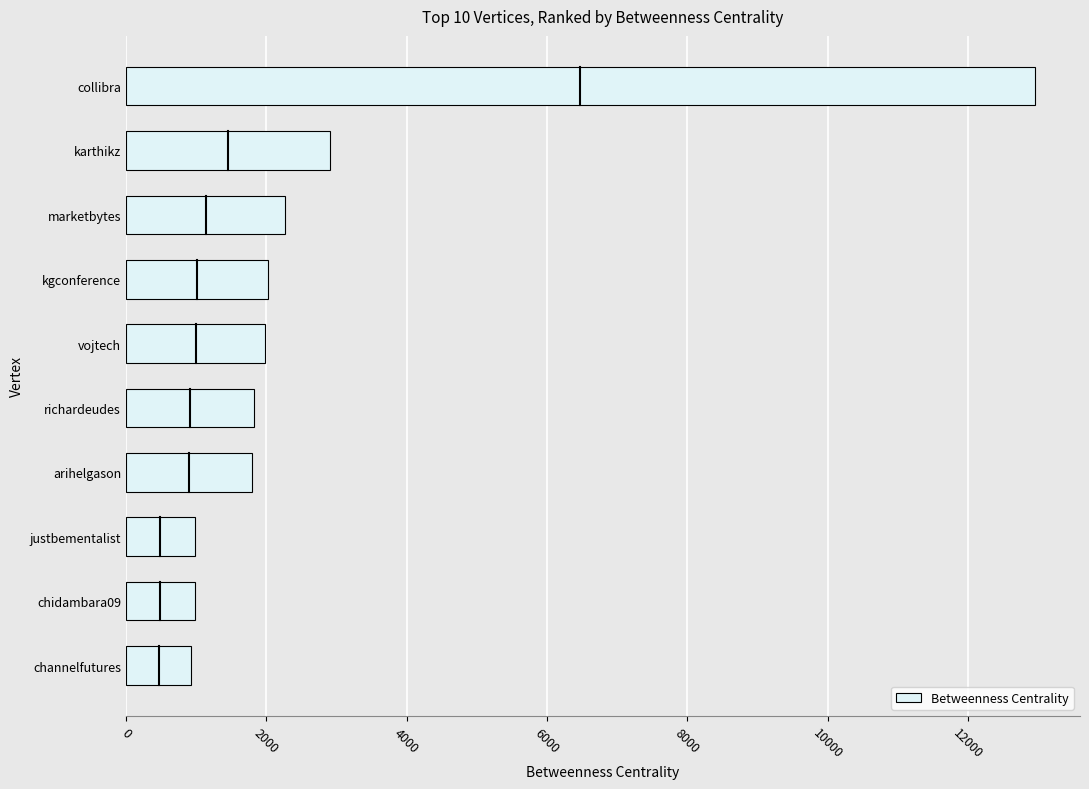

Are the bars grouped side by side (vs. stacked)?

No